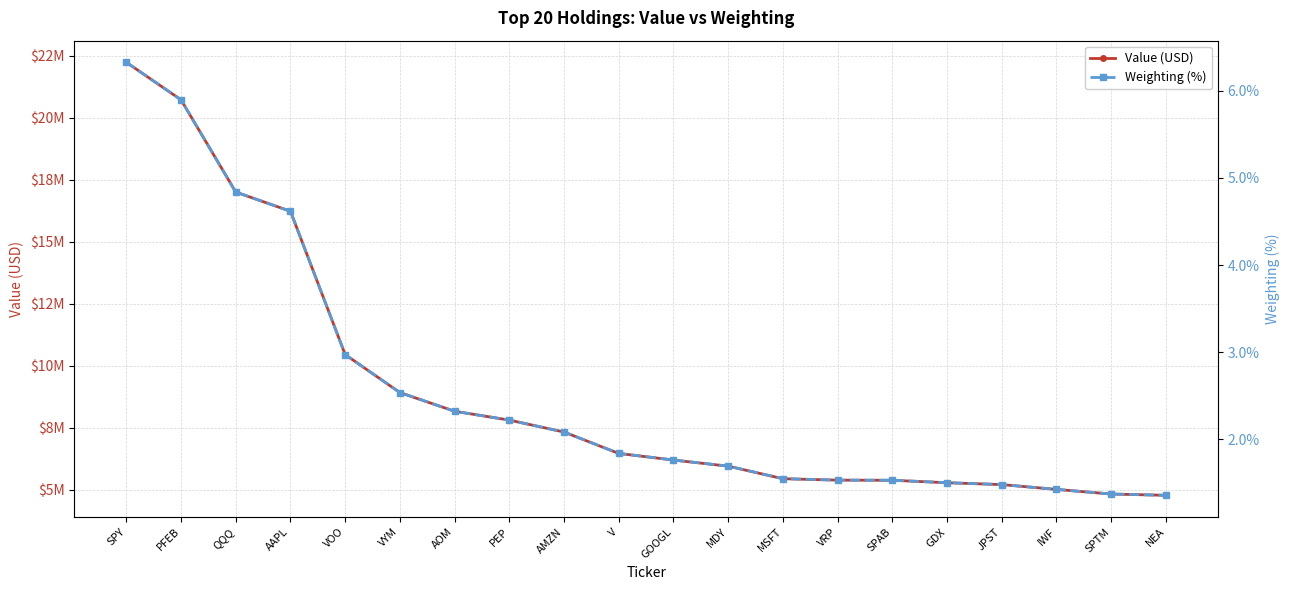

What is the label of the 2nd point from the right?

SPTM